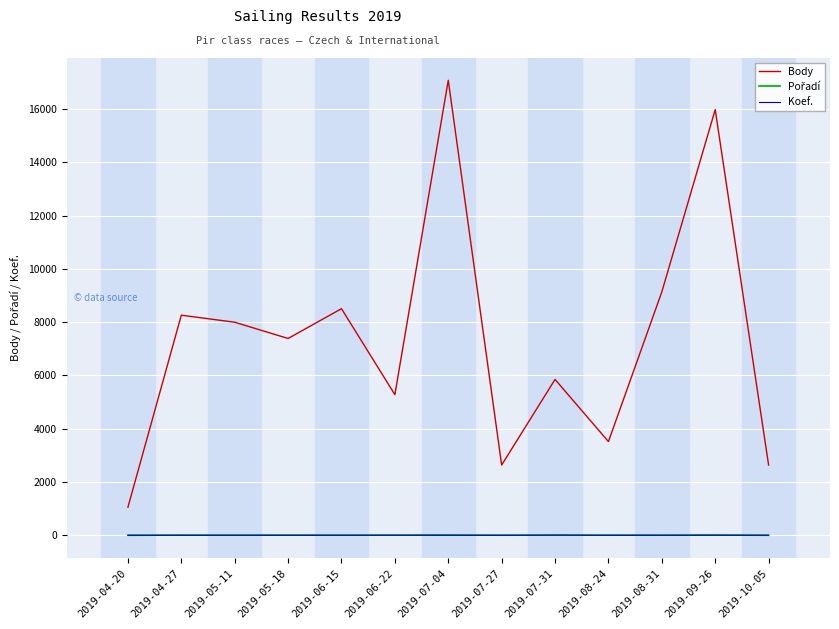

Where is the first local minimum for Body?

2019-05-18